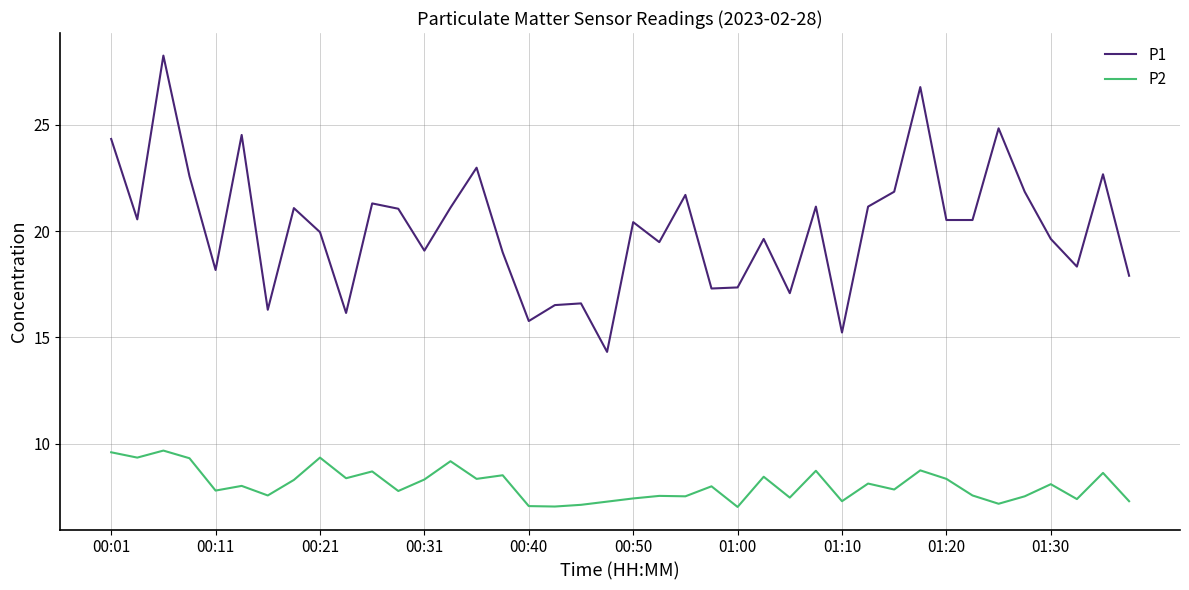

What is the highest value of the P2 series?

9.7